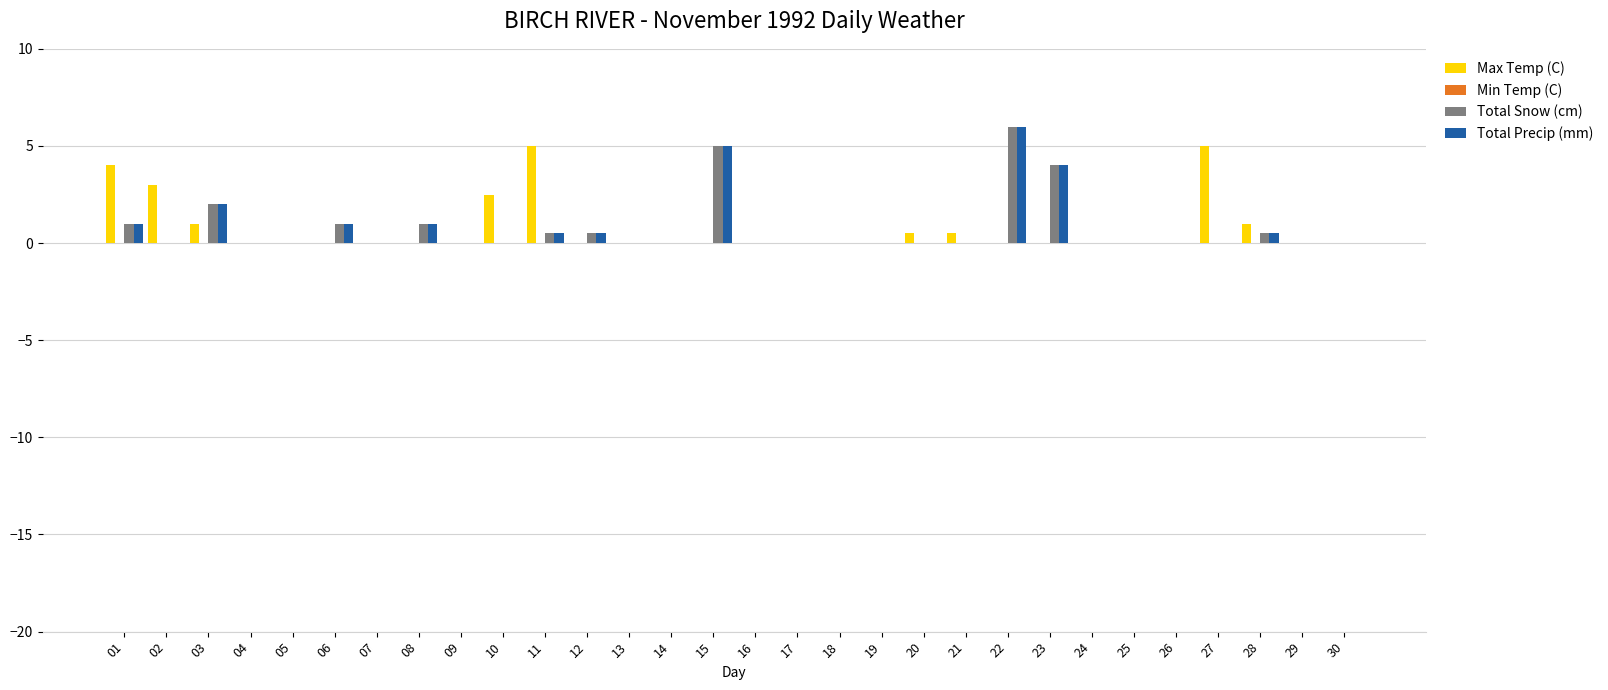

What is the greatest value displayed?

6.0